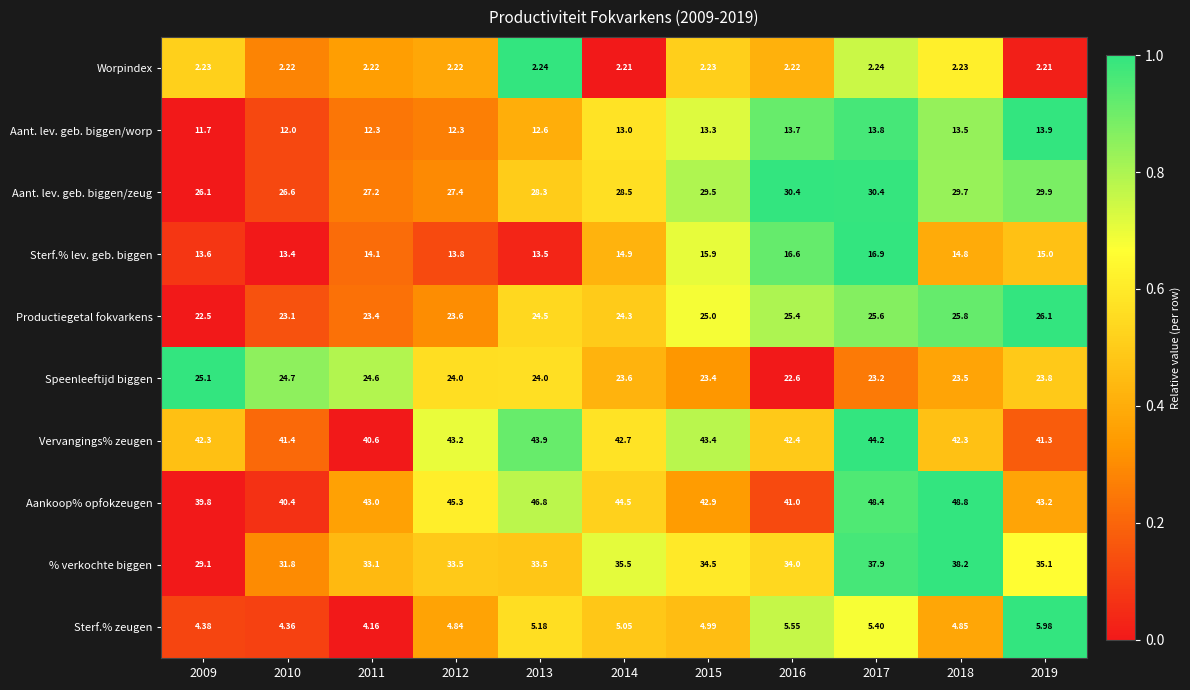

At 2010, list the series in order from smallest to largest.

Worpindex, Sterf.% zeugen, Aant. lev. geb. biggen/worp, Sterf.% lev. geb. biggen, Productiegetal fokvarkens, Speenleeftijd biggen, Aant. lev. geb. biggen/zeug, % verkochte biggen, Aankoop% opfokzeugen, Vervangings% zeugen